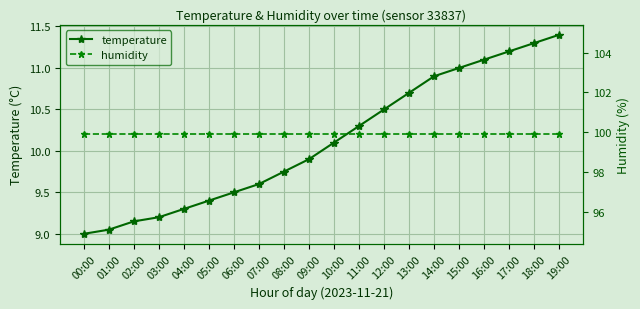

How many series are shown in this chart?

2